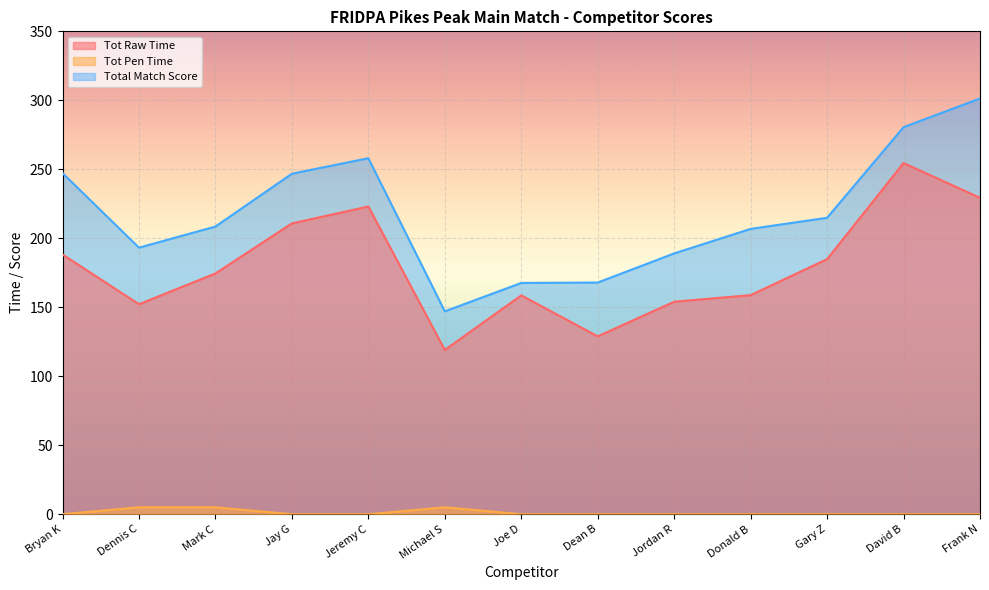

True or false: Tot Pen Time and Tot Raw Time intersect in this chart.

False